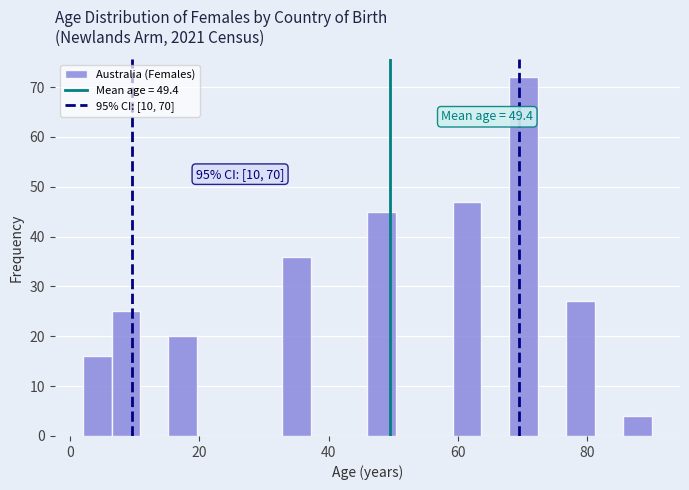

Read against the x-axis, roughly where is the centre of the tallest bar?

70